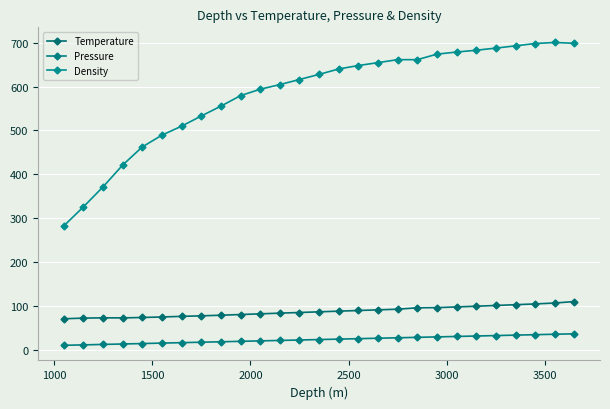

Which series has the largest total across all categories?

Density